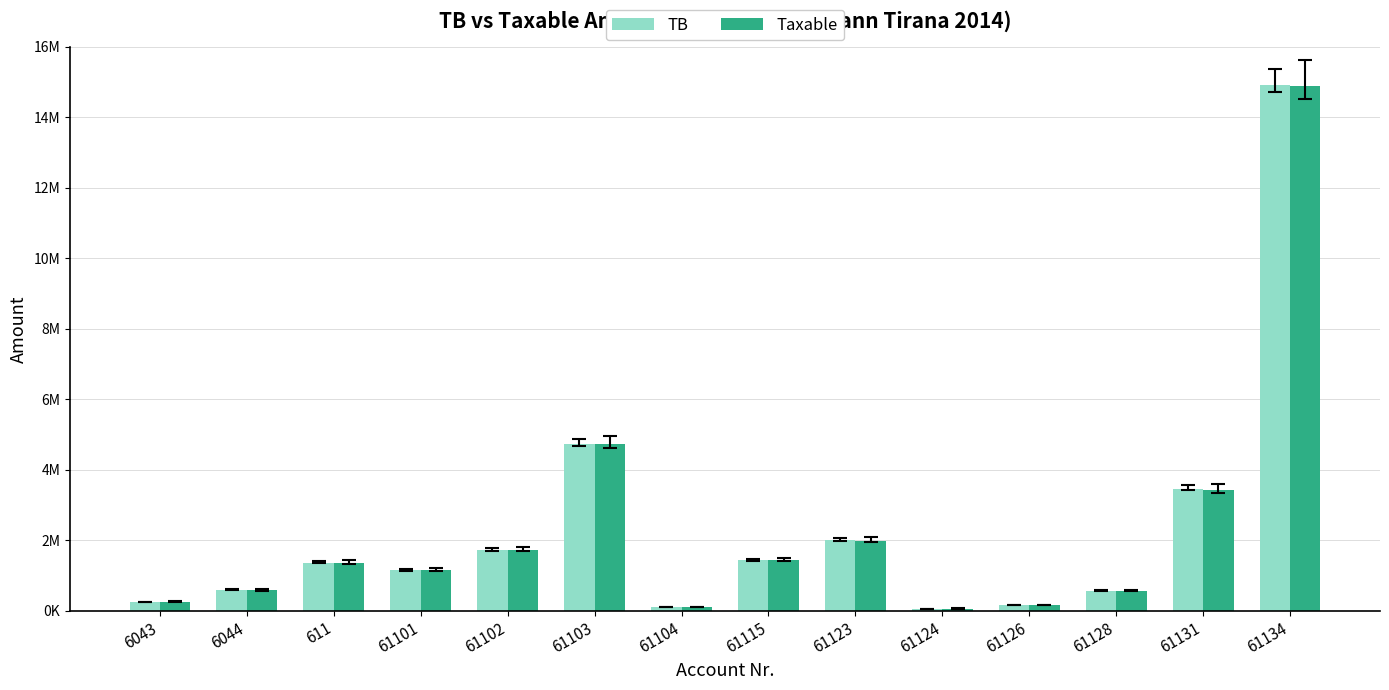

Are the bars horizontal?

No